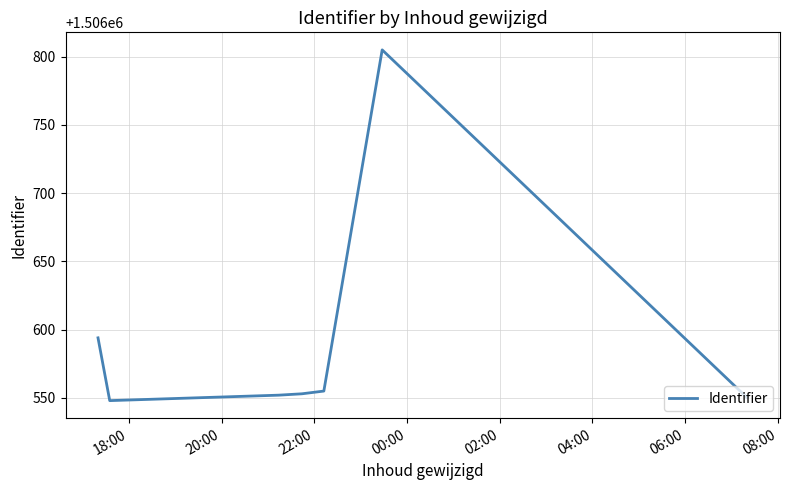

True or false: there are more than 0 points higher than both neighbors.

True